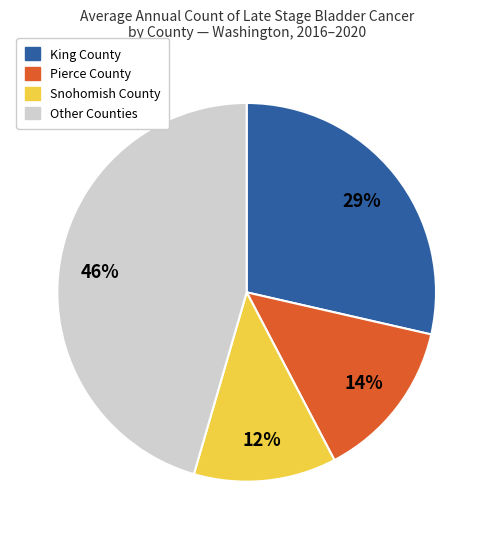

Rank the categories by value from highest to lowest.

Other Counties, King County, Pierce County, Snohomish County